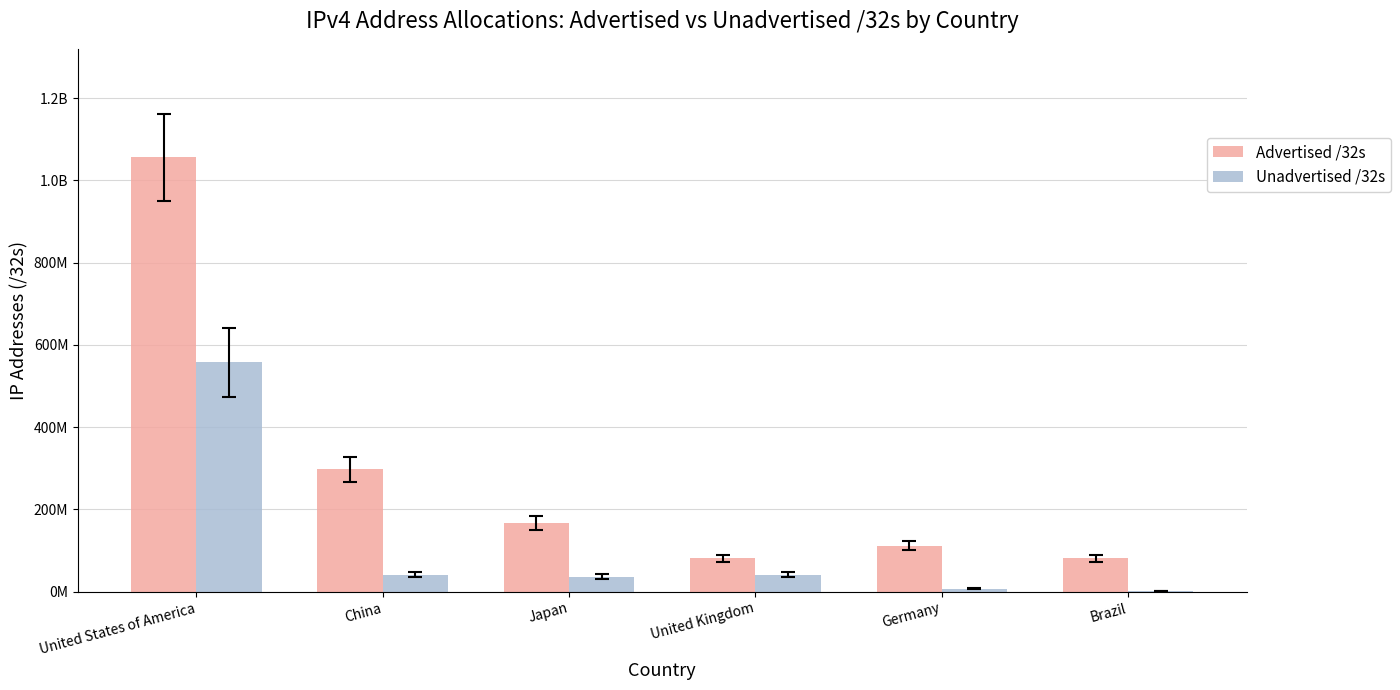

List the series in order of their peak value, highest first.

Advertised /32s, Unadvertised /32s